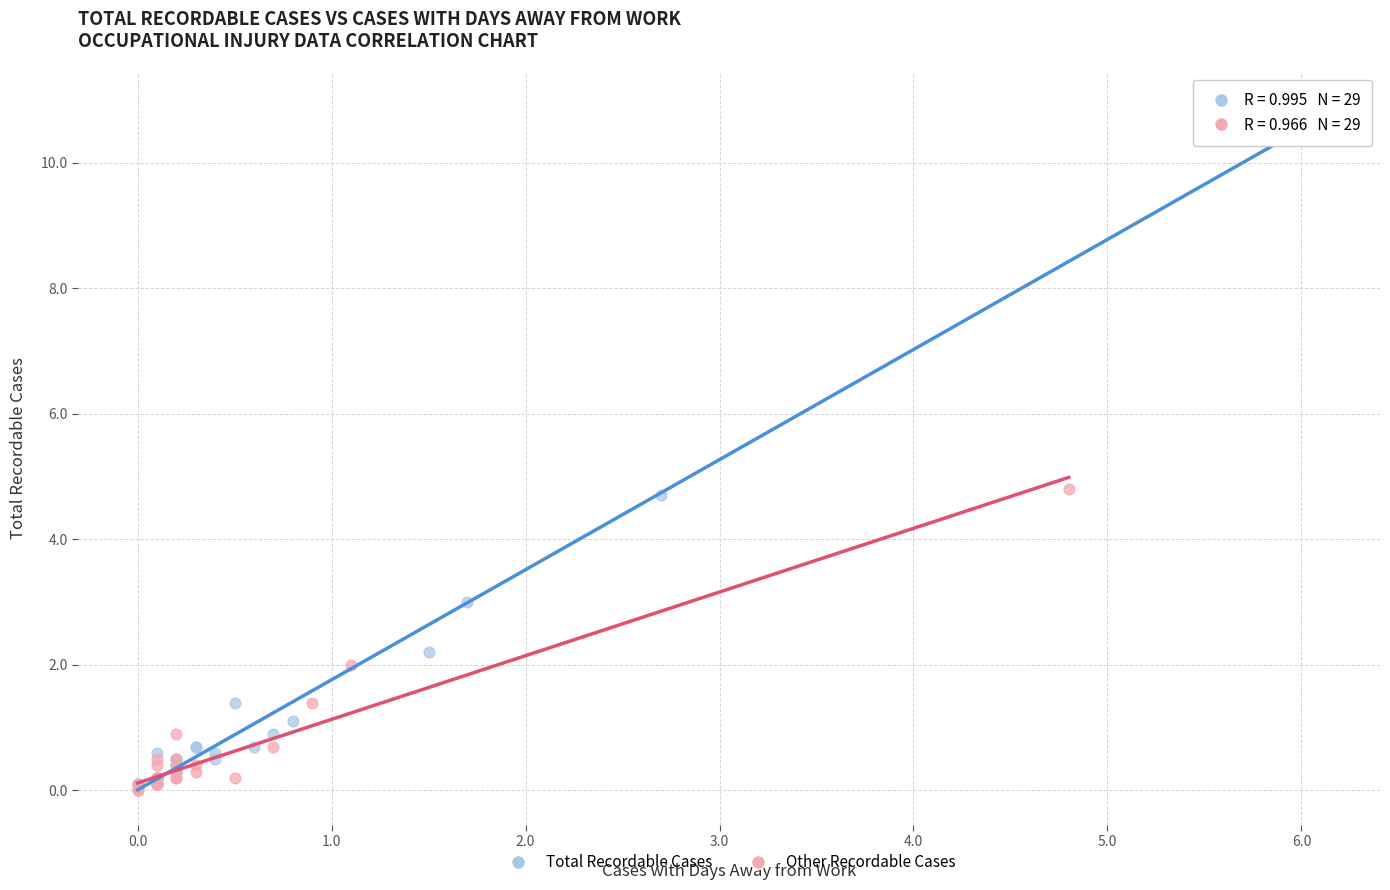

Which series contains the highest Y value?

Total Recordable Cases